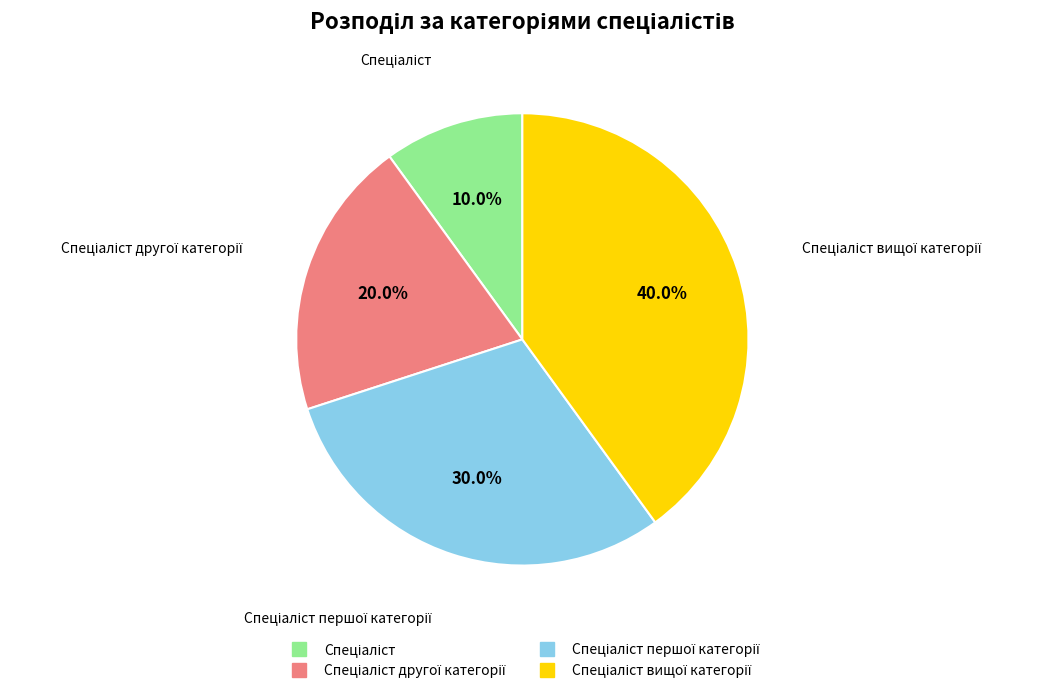

Does any single category account for the majority?

No